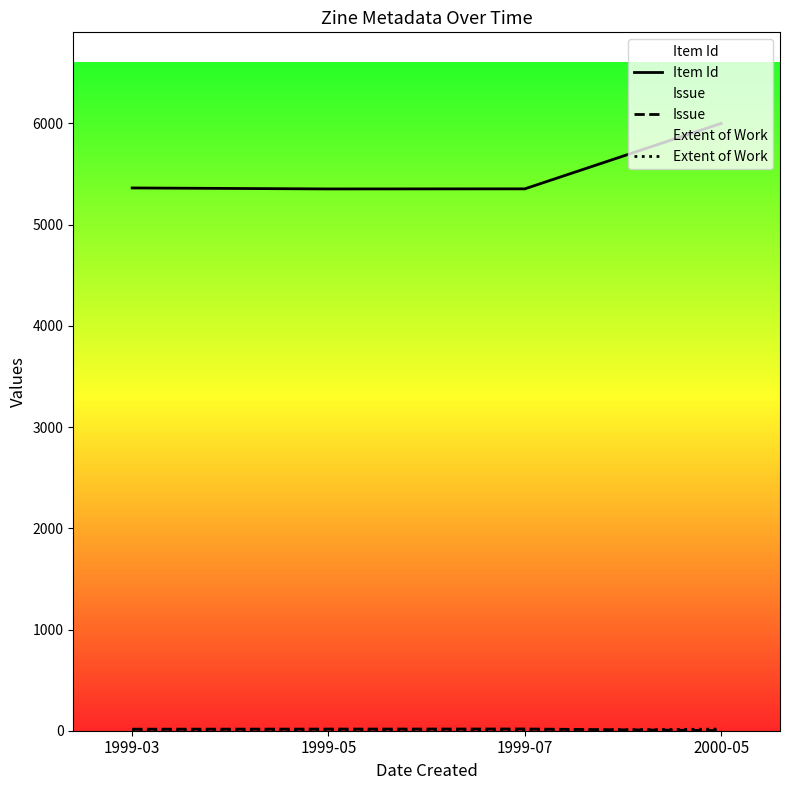

What is the value of the Extent of Work point at the 3rd from the left?

2.0